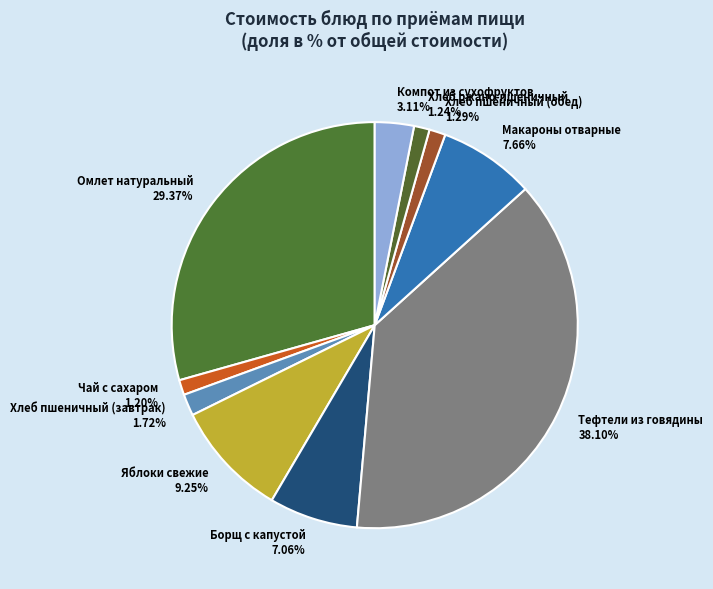

Which has a higher value, Омлет натуральный or Макароны отварные?

Омлет натуральный